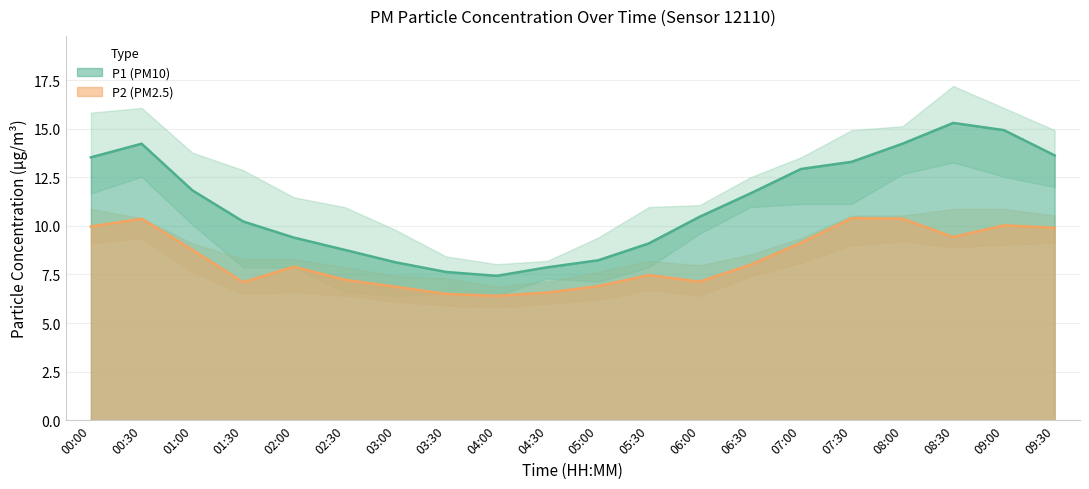

What is the approximate value of P1 at 06:00?

10.5